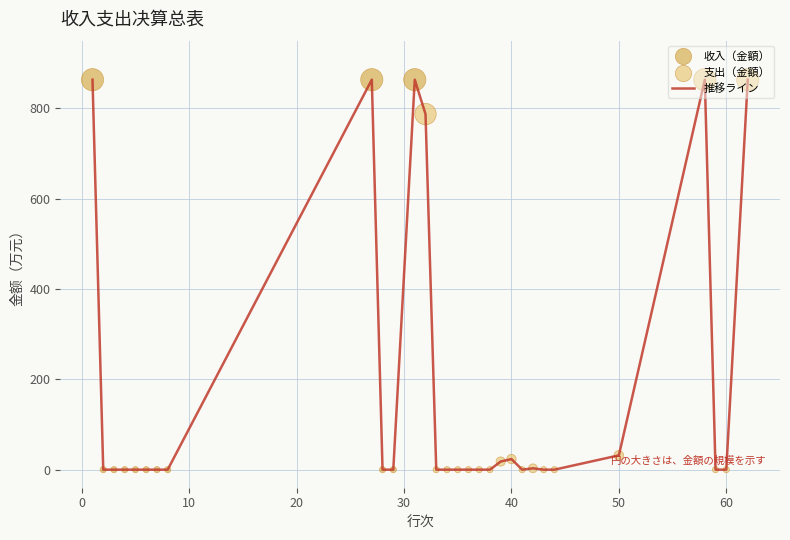

What is the maximum value shown in the chart?

863.6